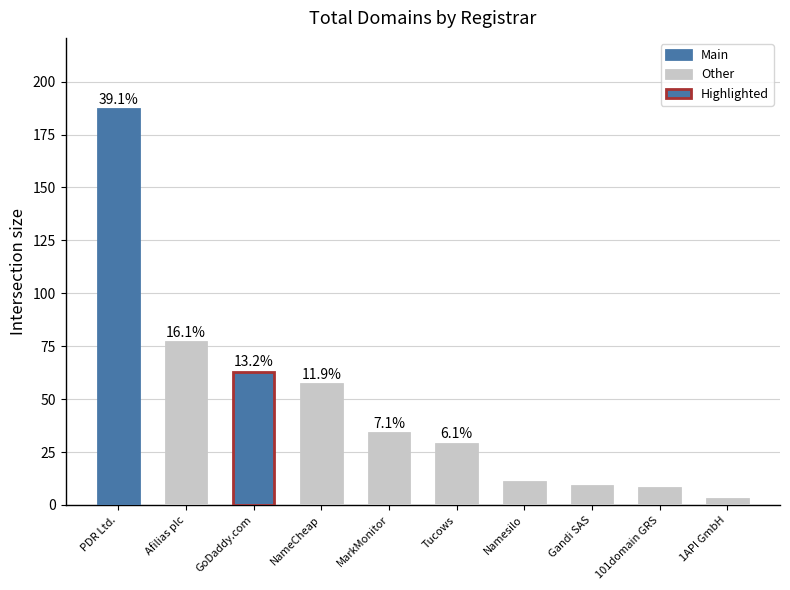

What is the change in value from PDR Ltd. to 101domain GRS?

-179